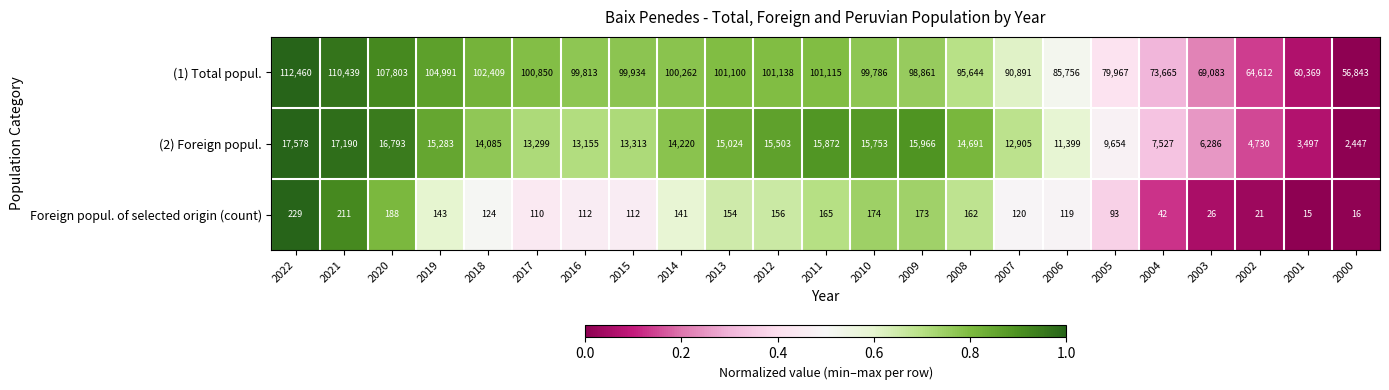

Count the number of data series in this chart.

3